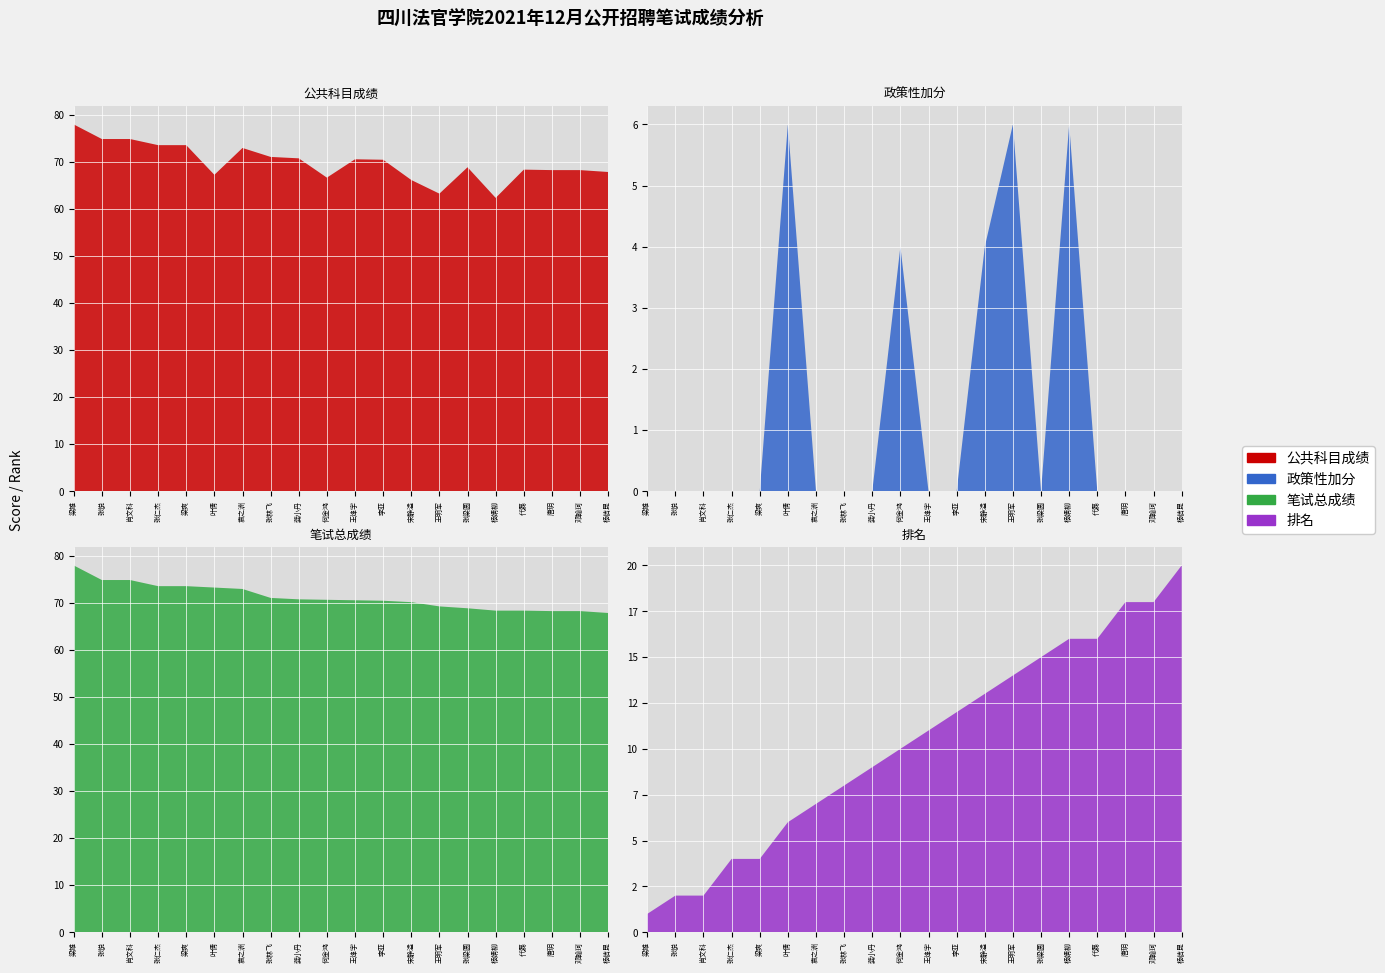

Reading right to left, what are all the values shown in this chart?

公共科目成绩: 67.8	68.2	68.2	68.3	62.3	68.8	63.2	66.1	70.4	70.5	66.6	70.7	71.0	72.9	67.2	73.5	73.5	74.8	74.8	77.9
政策性加分: 0.0	0.0	0.0	0.0	6.0	0.0	6.0	4.0	0.0	0.0	4.0	0.0	0.0	0.0	6.0	0.0	0.0	0.0	0.0	0.0
笔试总成绩: 67.8	68.2	68.2	68.3	68.3	68.8	69.2	70.1	70.4	70.5	70.6	70.7	71.0	72.9	73.2	73.5	73.5	74.8	74.8	77.9
排名: 20.0	18.0	18.0	16.0	16.0	15.0	14.0	13.0	12.0	11.0	10.0	9.0	8.0	7.0	6.0	4.0	4.0	2.0	2.0	1.0